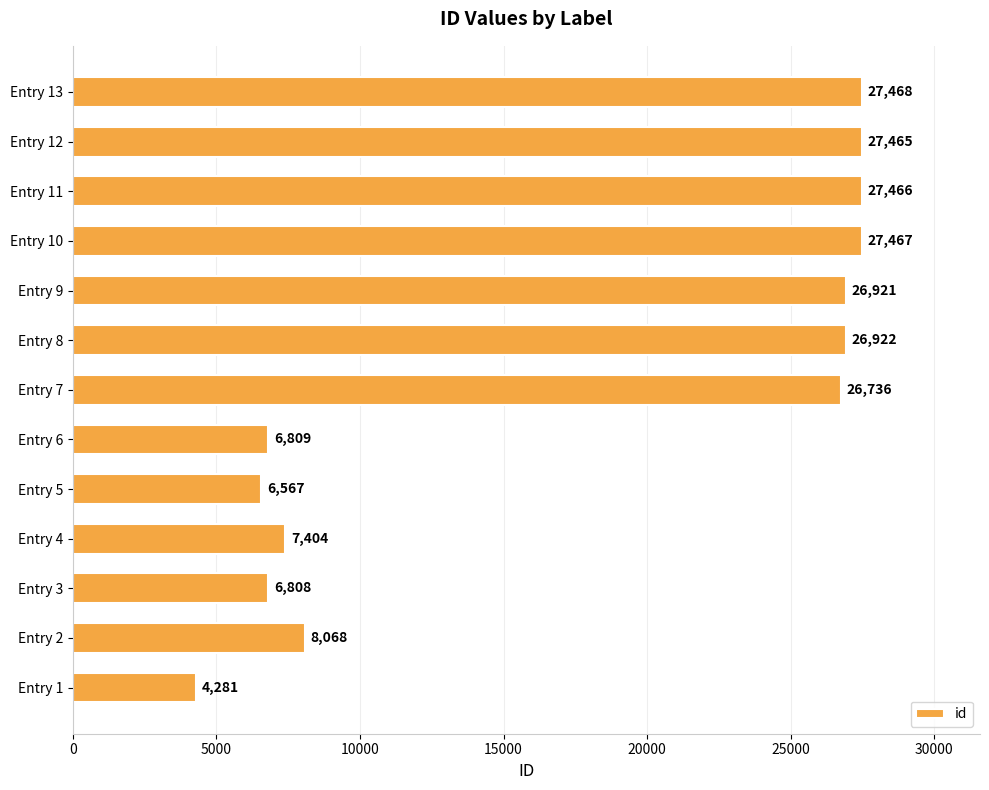

Which has a higher value, Entry 2 or Entry 6?

Entry 2